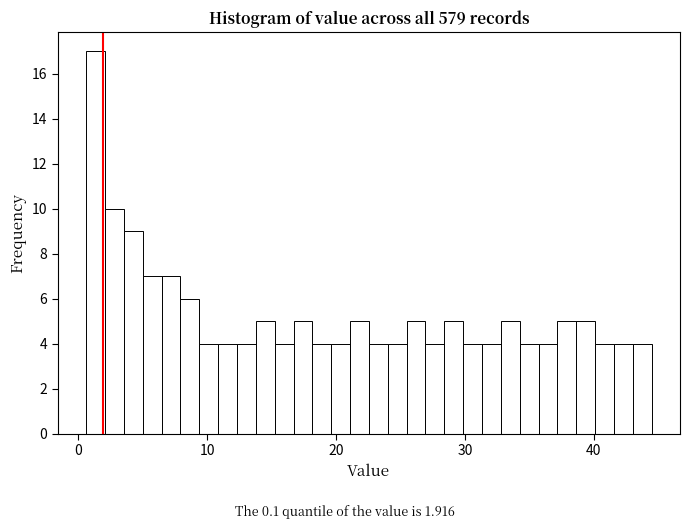

Read against the x-axis, roughly where is the centre of the tallest bar?

1